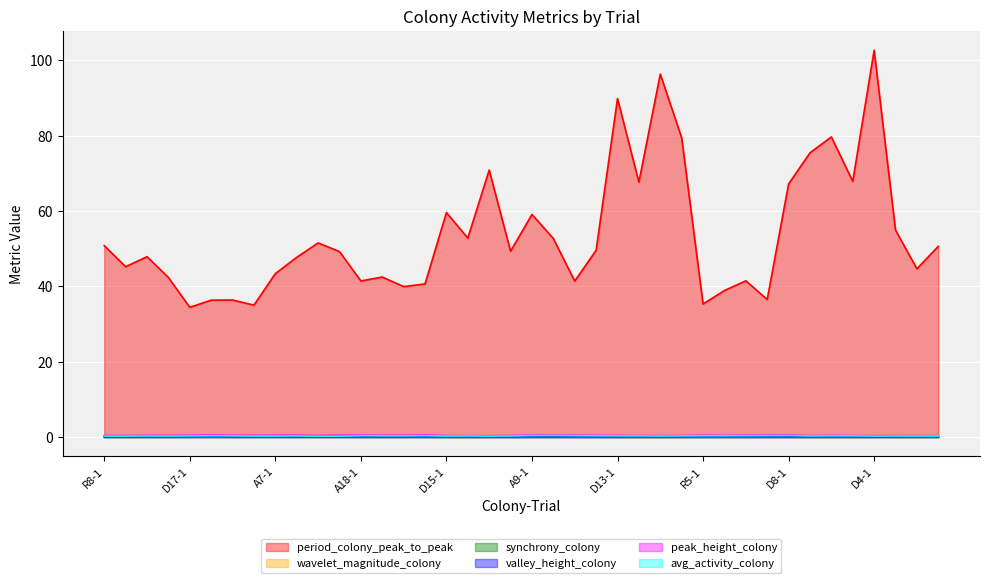

Which series has the widest spread of values?

period_colony_peak_to_peak